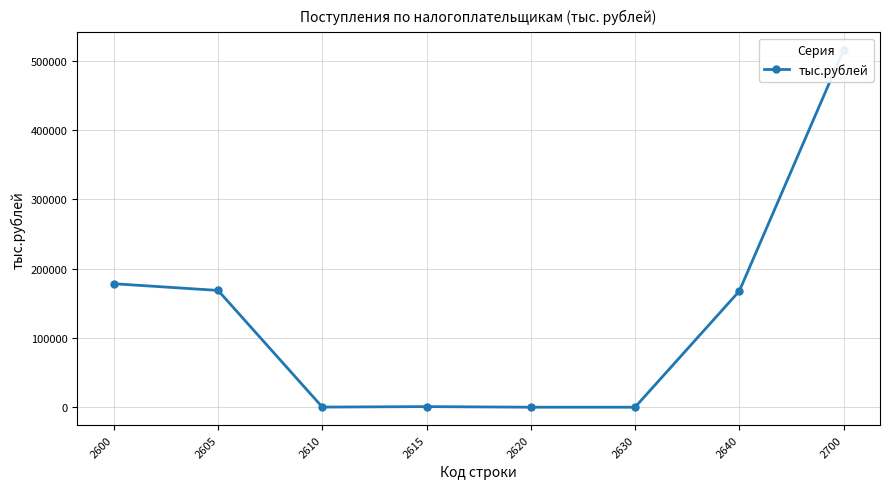

The chart shows a value of 0 at 2620. True or false?

True